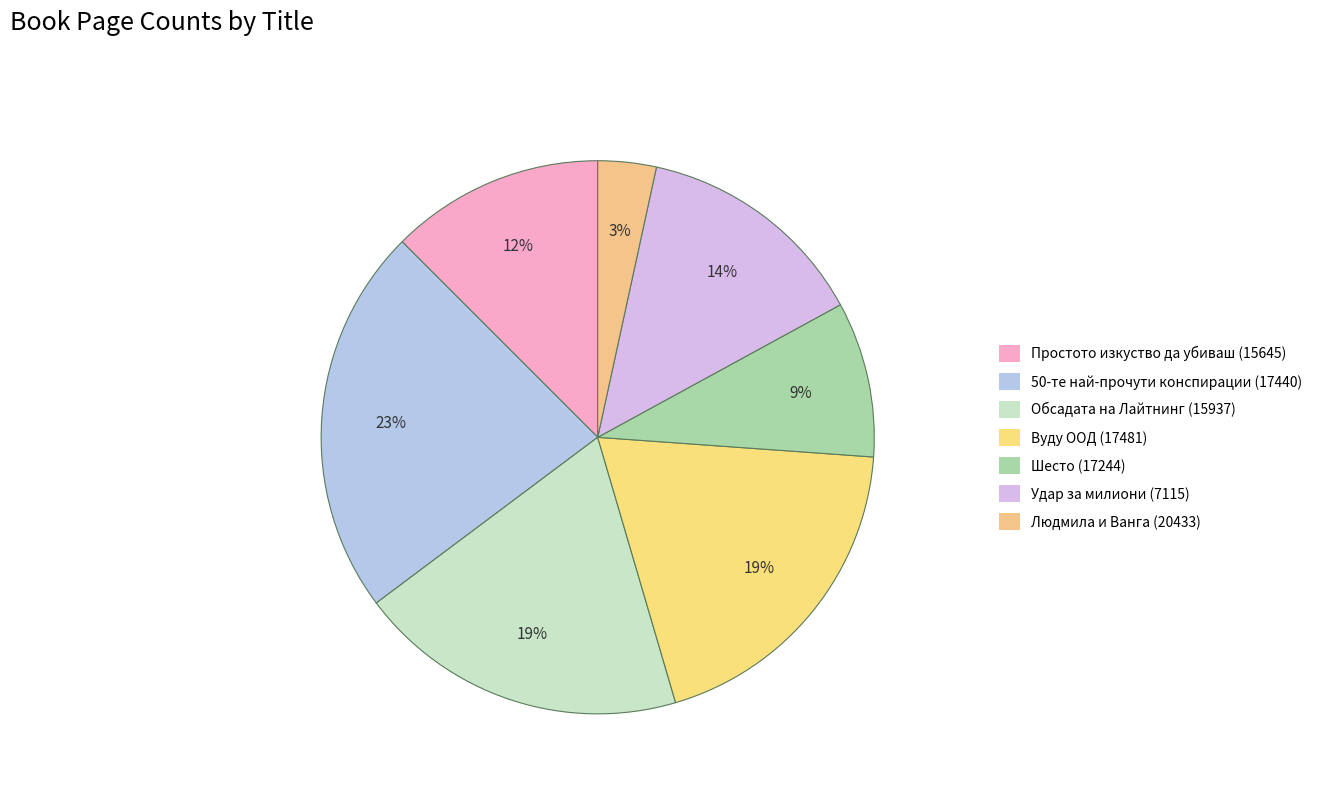

Is it true that 50-те най-прочути конспирации (17440) is 11% of the pie?

False